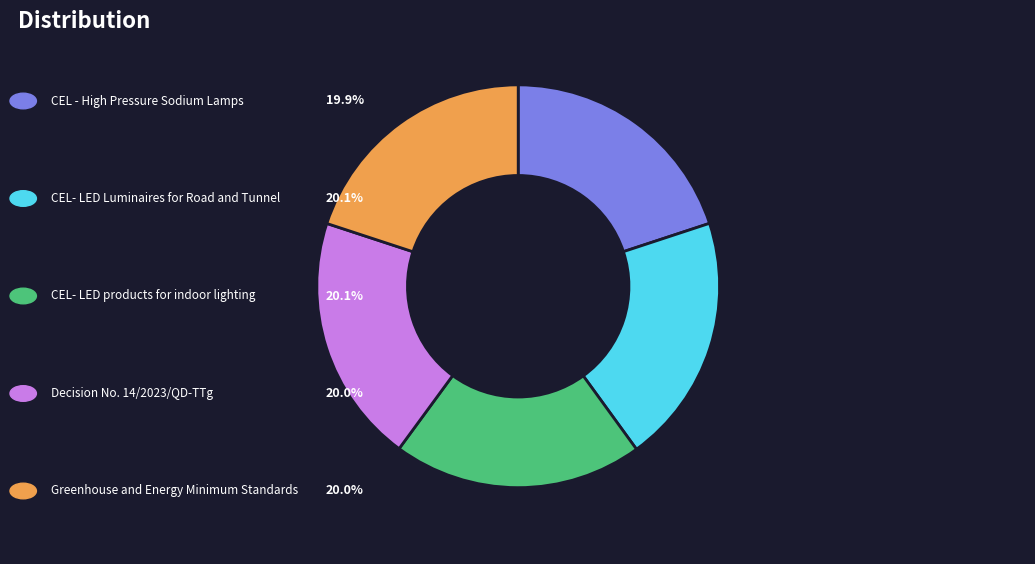

Does any single category account for the majority?

No